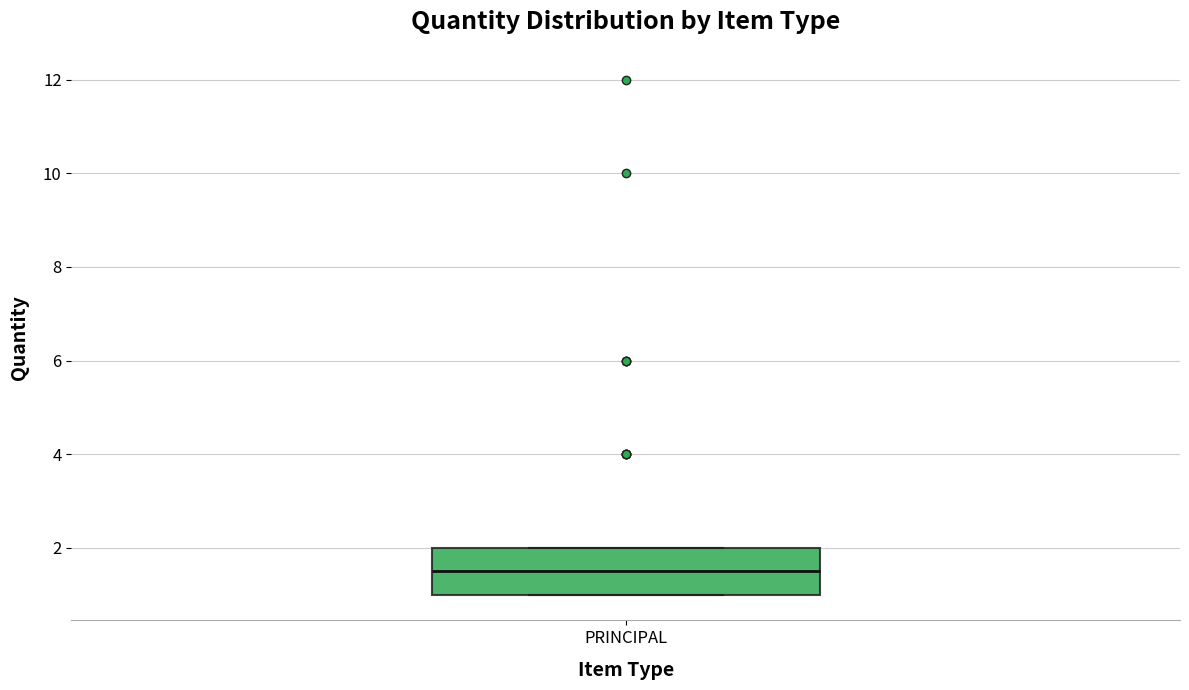

Read this box plot against the y-axis: the position of the median line, the range covered by the box, and the ends of both whiskers. The values are not printed on the chart, so give them approximately, as read against the axis.

median 1.6, box 1.0 to 2.0, whiskers 1.0 to 2.0